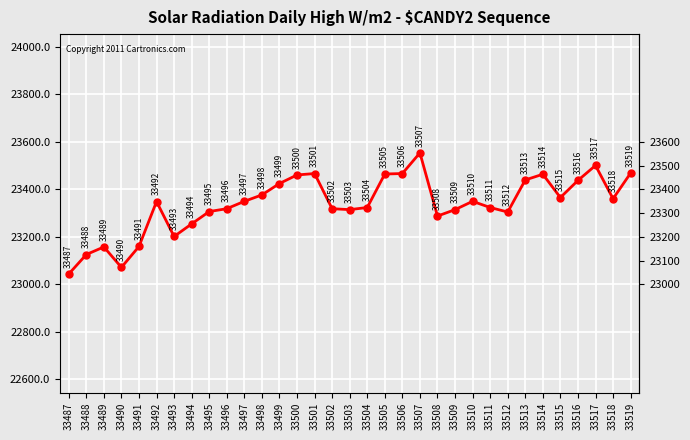

Is it true that the value at 33515 is 34030?

False